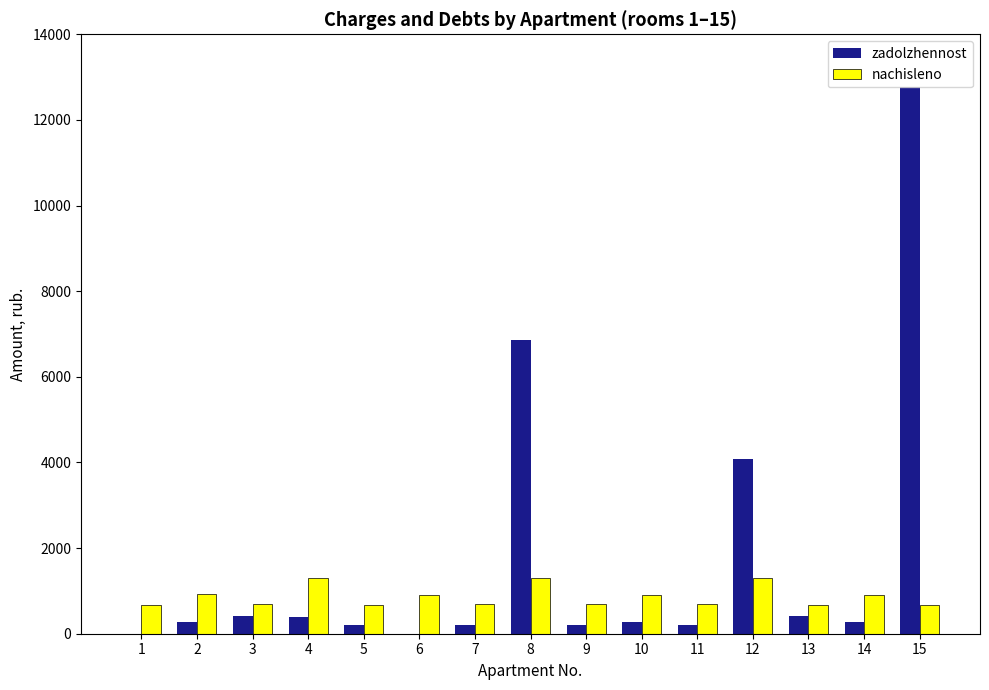

Count the number of categories in the chart.

15